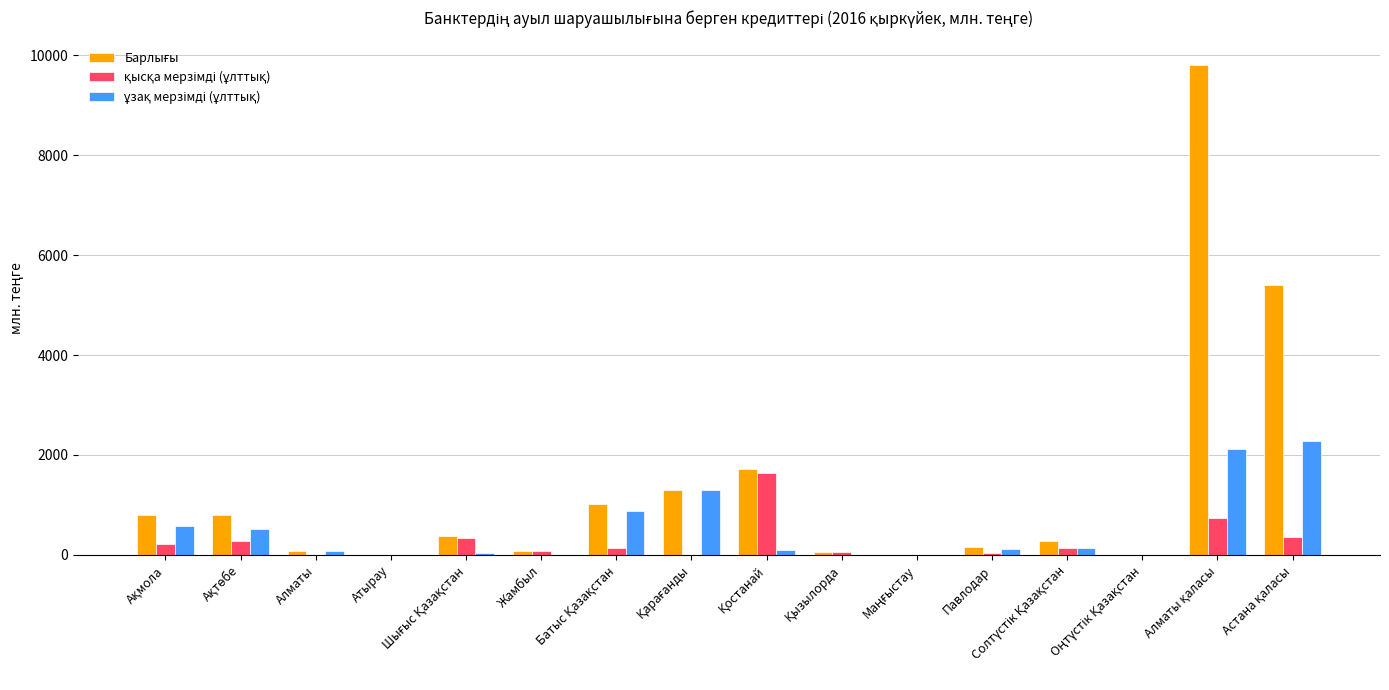

What is the greatest value displayed?

9805.2